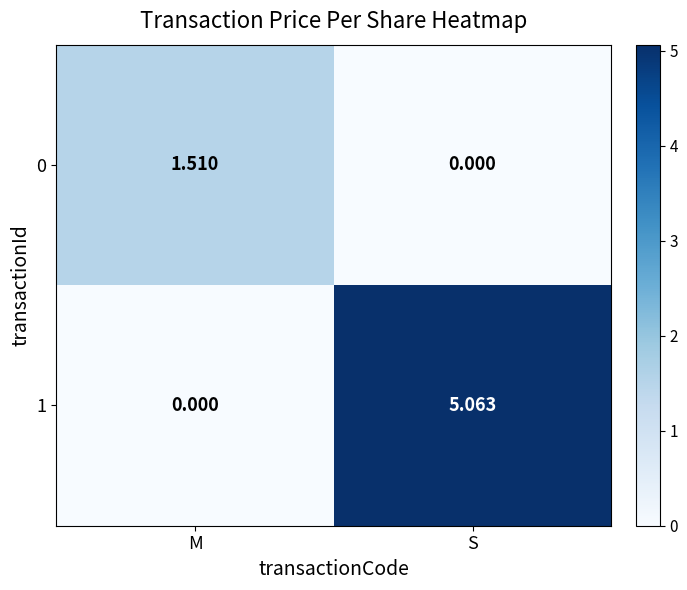

At which label does 1 reach its minimum?

M